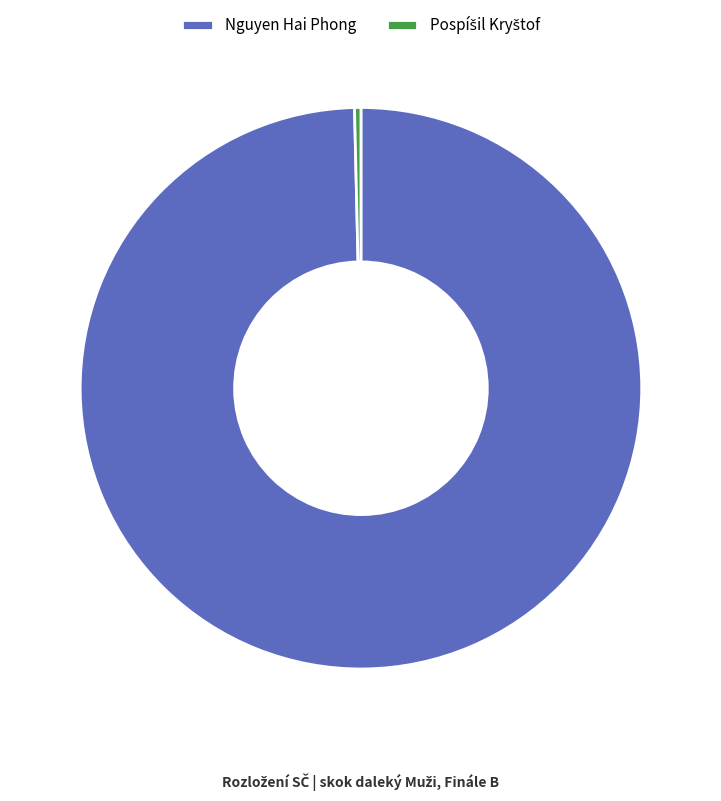

Which category accounts for the majority?

Nguyen Hai Phong